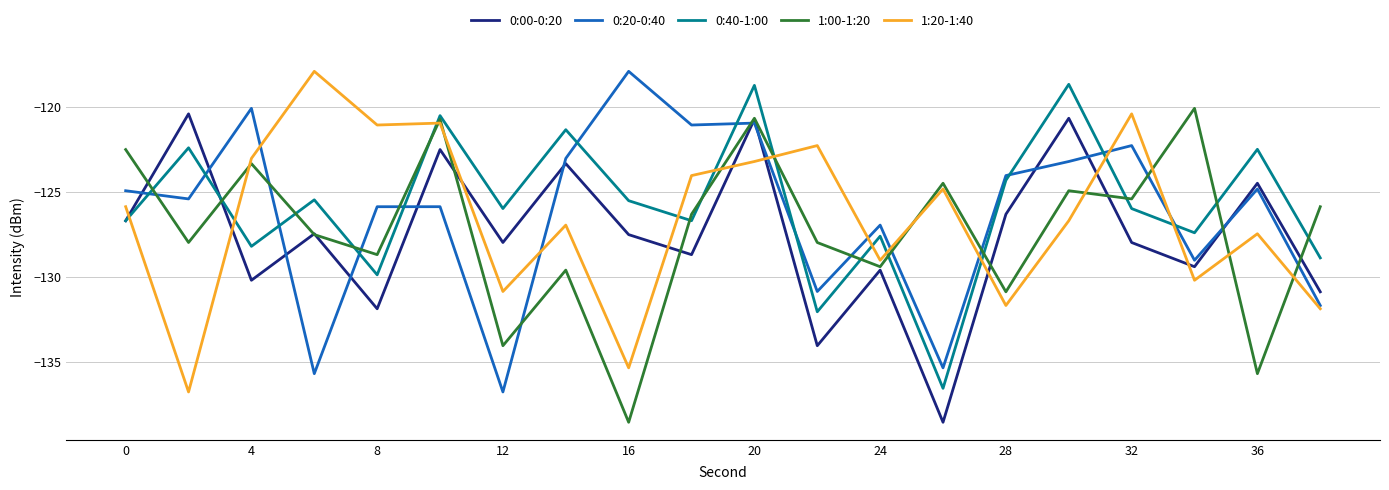

Is this an area chart (filled region under the line)?

No